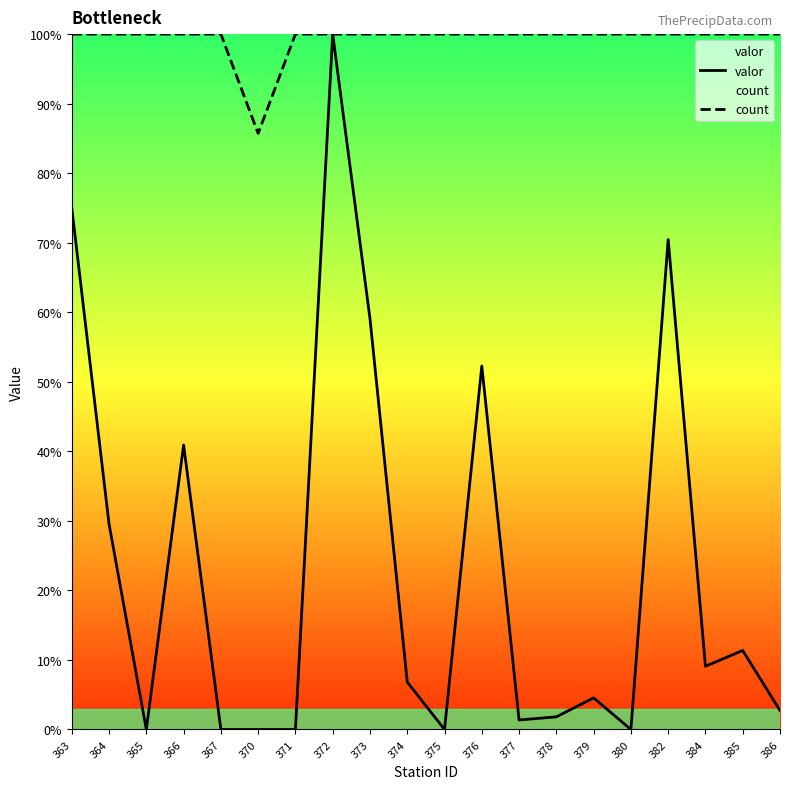

True or false: count and valor cross at least once.

False